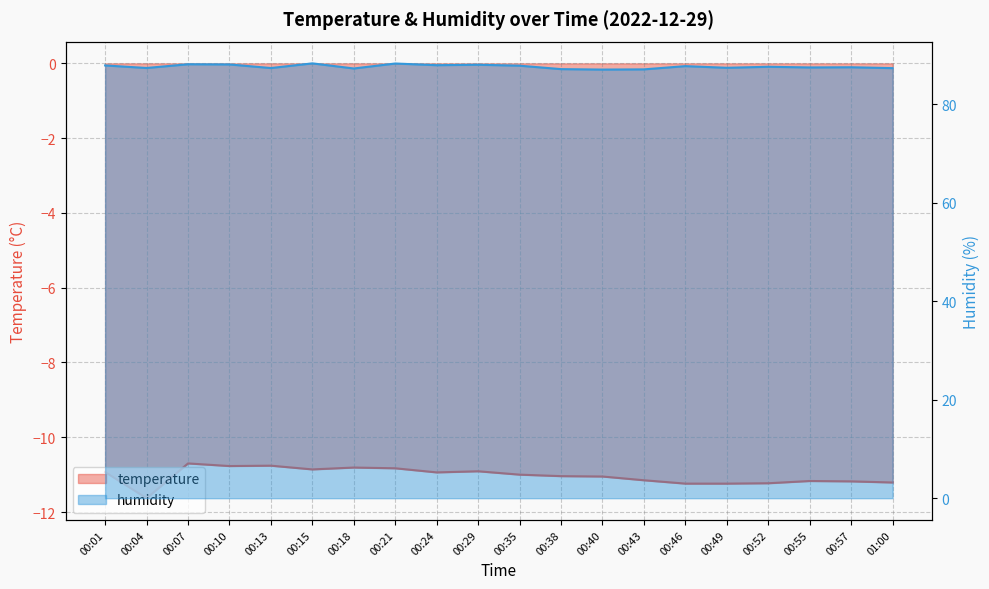

At which category does humidity reach its first local peak?

00:07